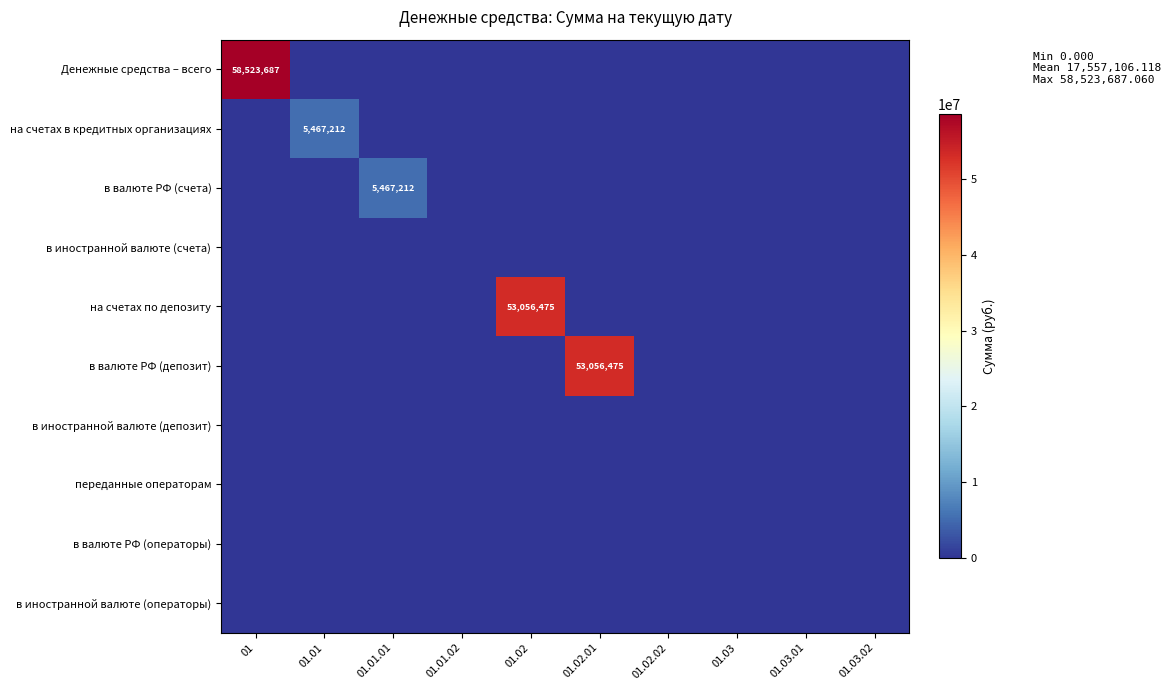

List the labels in order of в иностранной валюте (счета) value, largest first.

01, 01.01, 01.01.01, 01.01.02, 01.02, 01.02.01, 01.02.02, 01.03, 01.03.01, 01.03.02